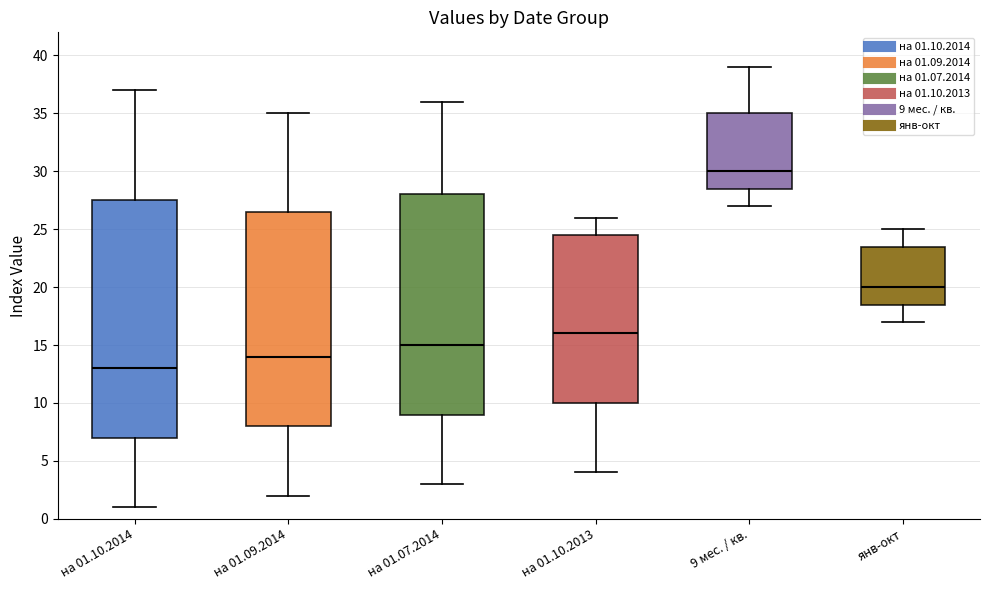

Where is the upper edge of the box for на 01.10.2014 on the y-axis? The values are not printed on the chart, so give them approximately, as read against the axis.

27.5